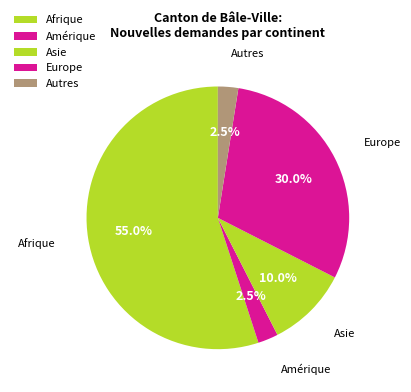

True or false: Autres accounts for 1% of the total.

False